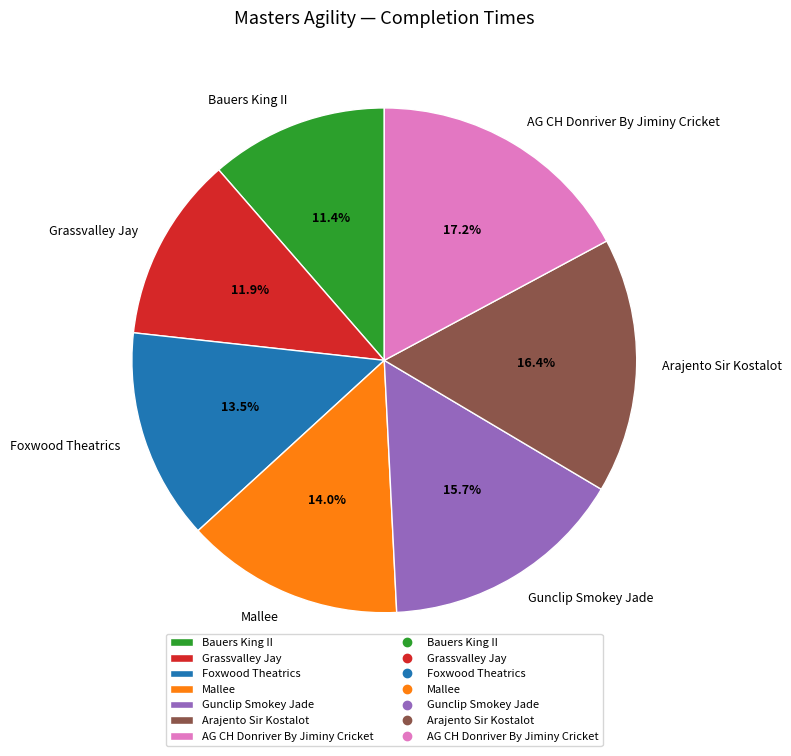

How many slices are in this pie chart?

7